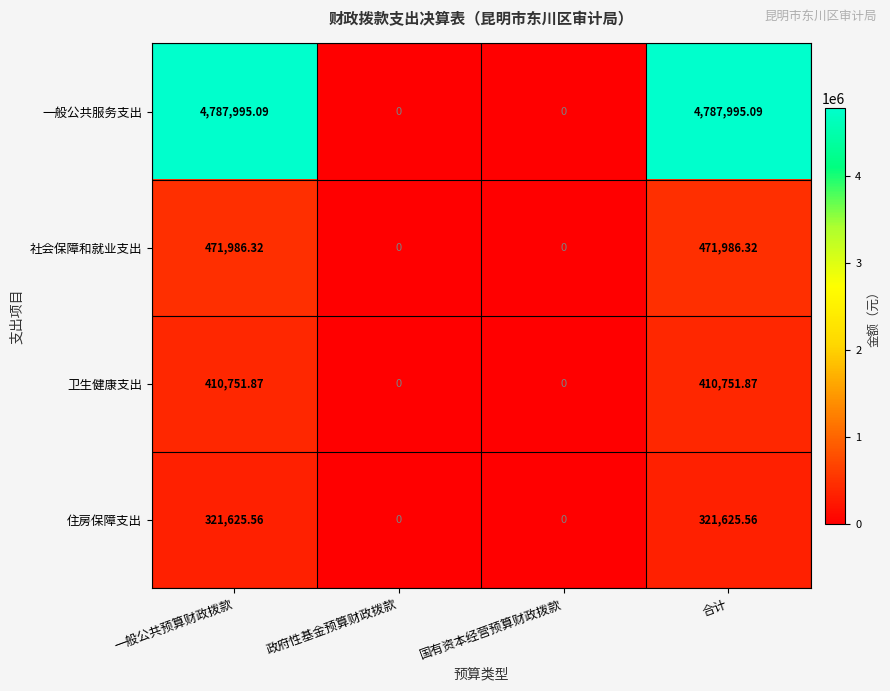

Between 国有资本经营预算财政拨款 and 合计, which series saw the biggest shift?

一般公共服务支出